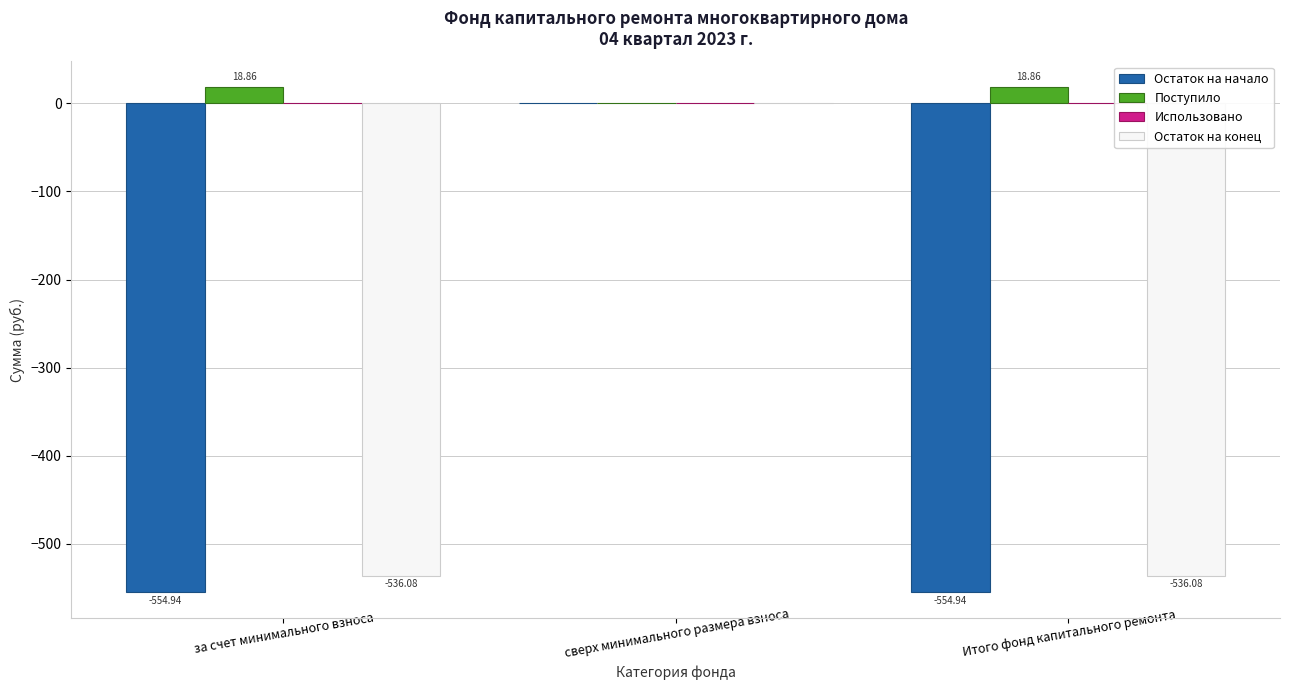

Which category has the highest value in the Остаток на начало series?

сверх минимального размера взноса